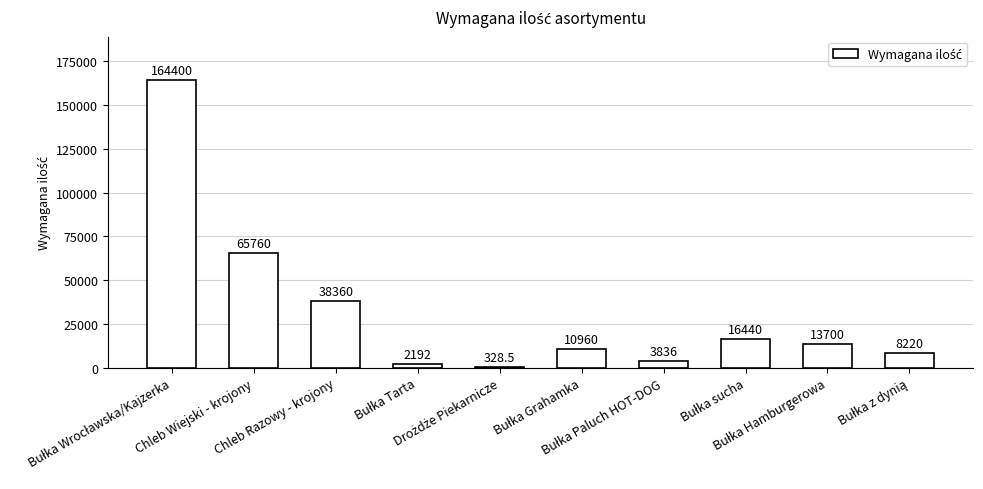

What is the maximum value shown in the chart?

164400.0